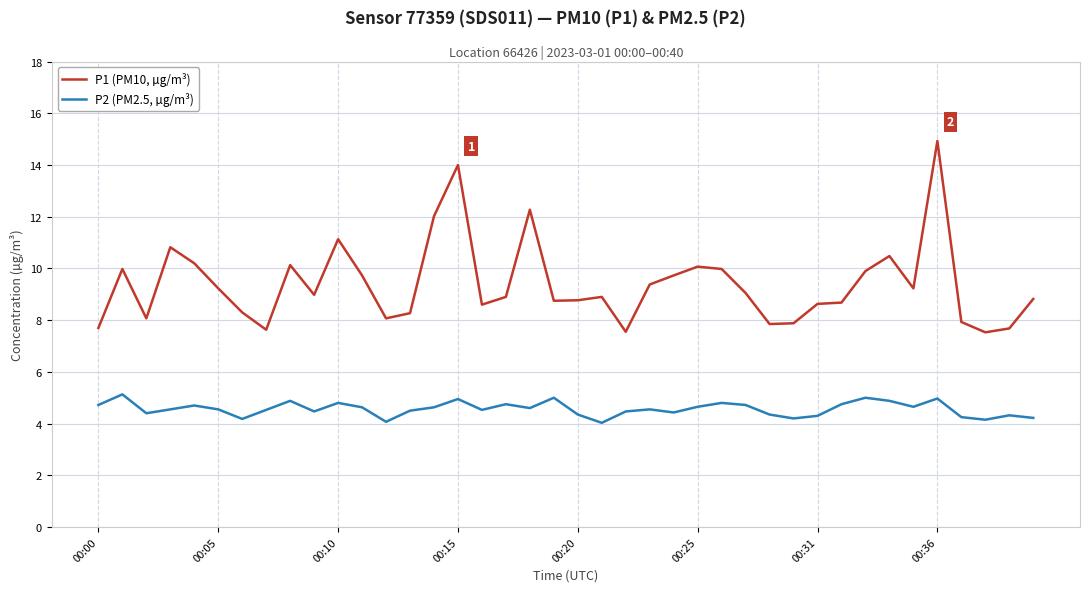

What is the difference between the maximum and minimum values in the P2 (PM2.5, µg/m³) series?

1.1